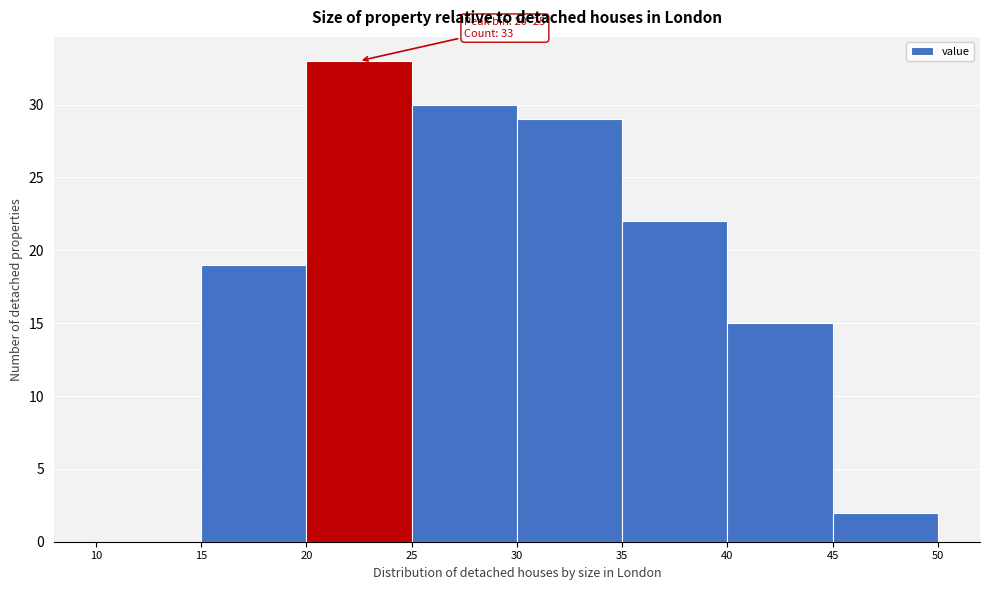

Over which range of the x-axis is the bar tallest?

20 to 25